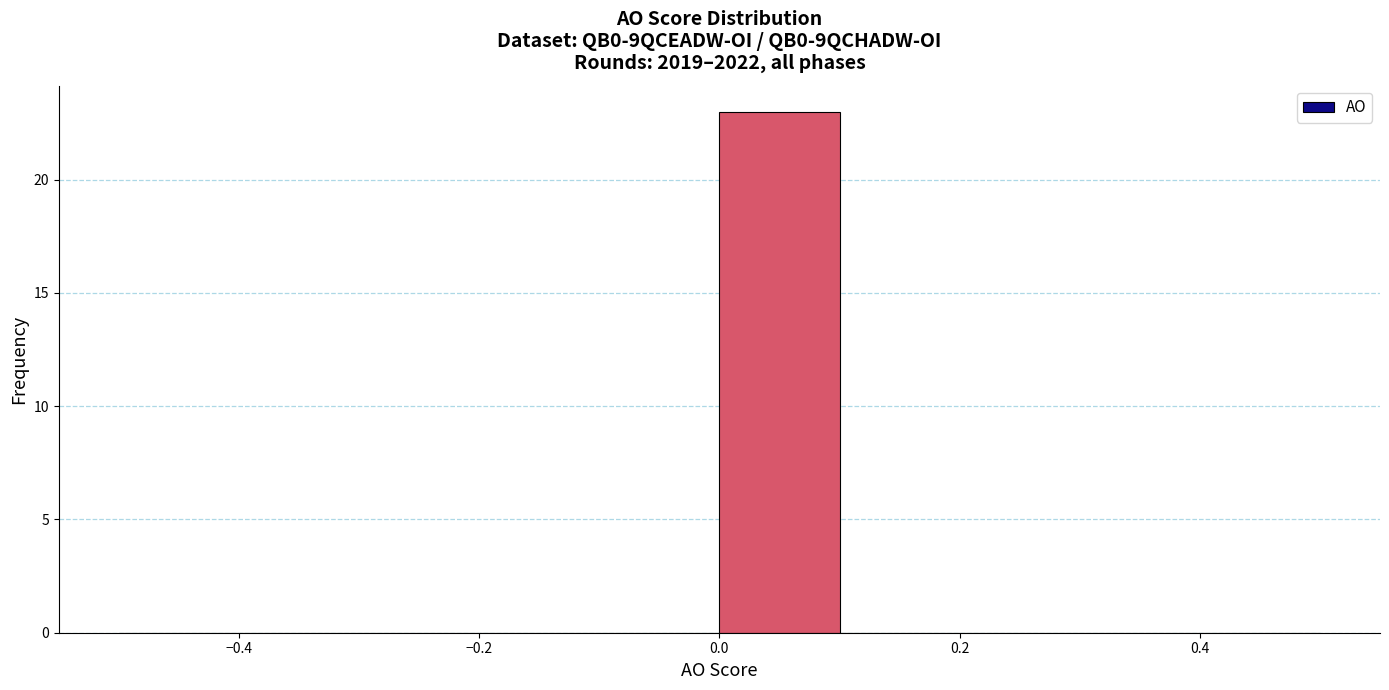

Reading left to right, transcribe this chart: for each bar, give the range it covers on the x-axis and its height. The values are not printed on the chart, so give them approximately, as read against the axis.

-0.5 to -0.4: 0
-0.4 to -0.3: 0
-0.3 to -0.2: 0
-0.2 to -0.1: 0
-0.1 to 0.0: 0
0.0 to 0.1: 23
0.1 to 0.2: 0
0.2 to 0.3: 0
0.3 to 0.4: 0
0.4 to 0.5: 0